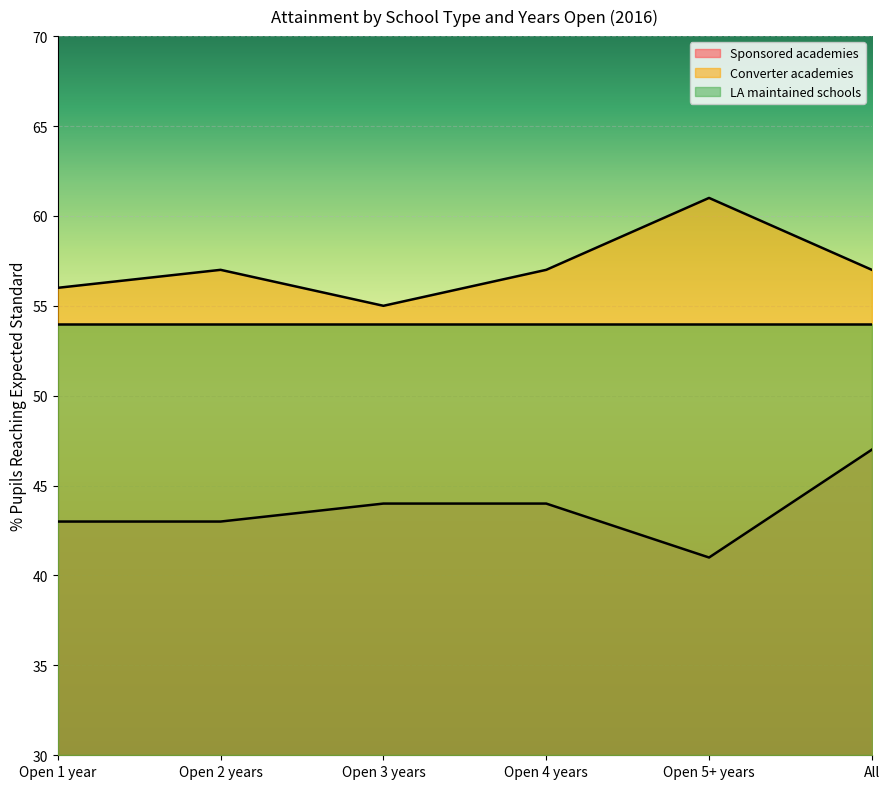

What is the label of the 2nd point from the left?

Open 2 years